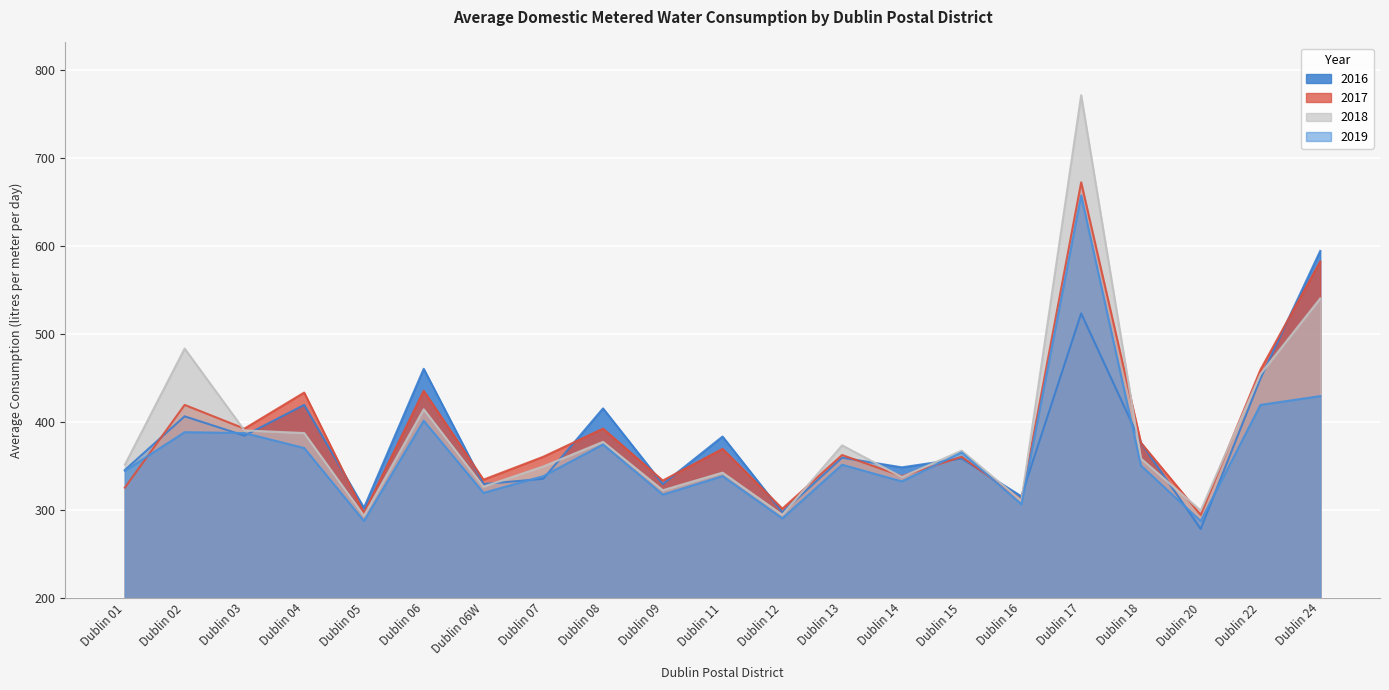

How many values in the 2018 series are below 358?

10